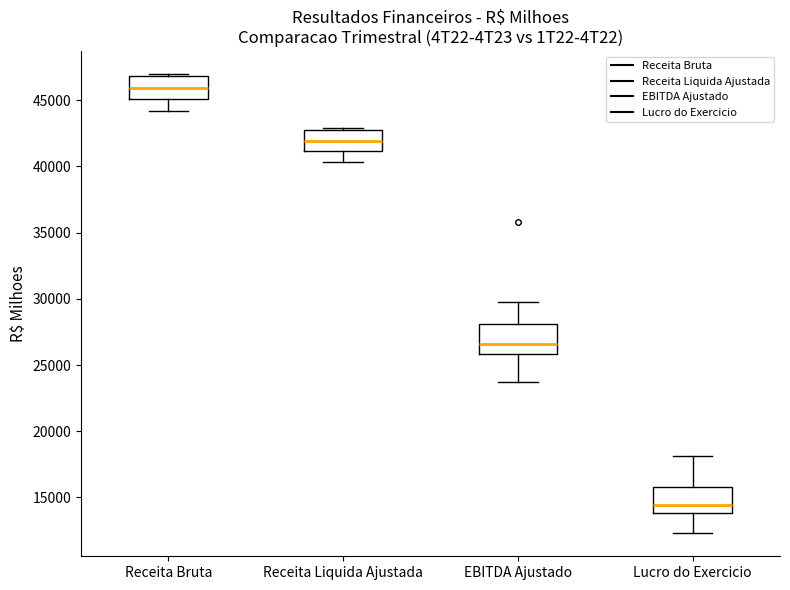

Where is the upper edge of the box for Receita Bruta on the y-axis? The values are not printed on the chart, so give them approximately, as read against the axis.

47000